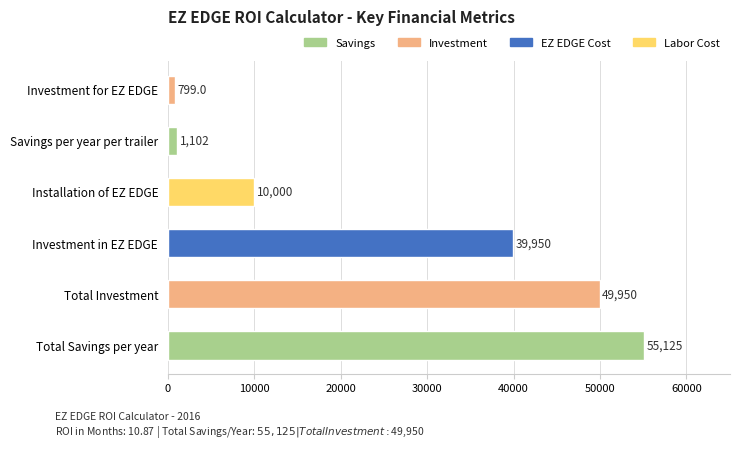

List the labels in order of value, largest first.

Total Savings per year, Total Investment, Investment in EZ EDGE, Installation of EZ EDGE, Savings per year per trailer, Investment for EZ EDGE